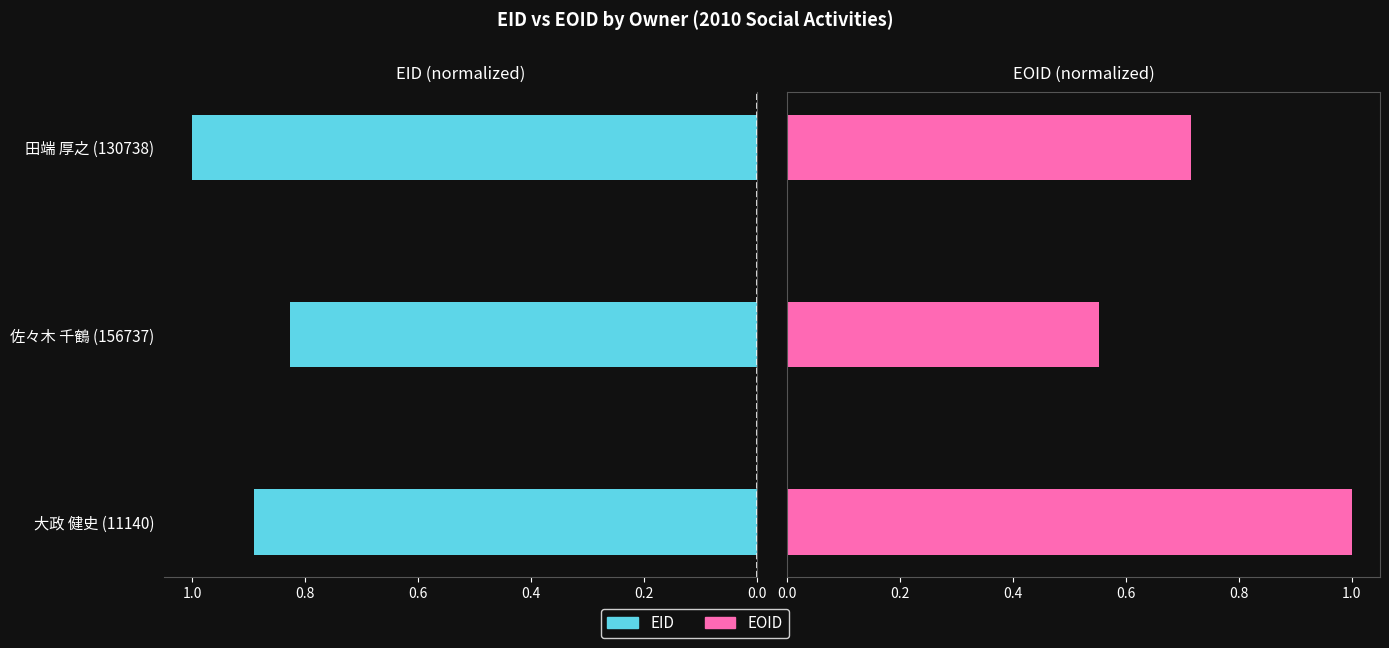

What is the difference between the EID values at 佐々木 千鶴 (156737) and 田端 厚之 (130738)?

0.2